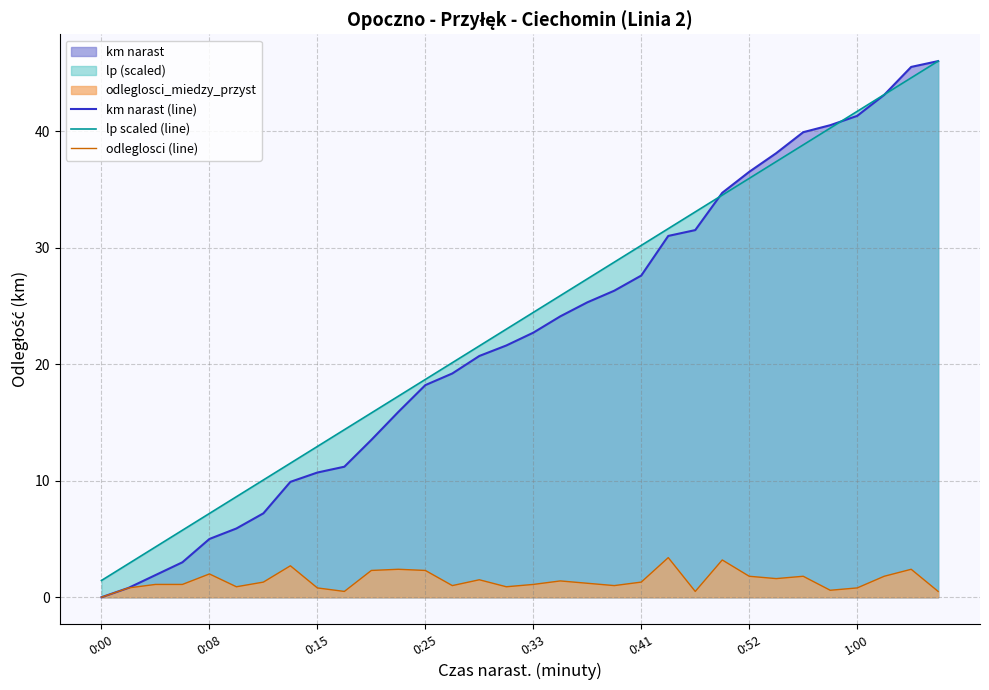

True or false: odleglosci (line) and lp scaled (line) cross at least once.

False